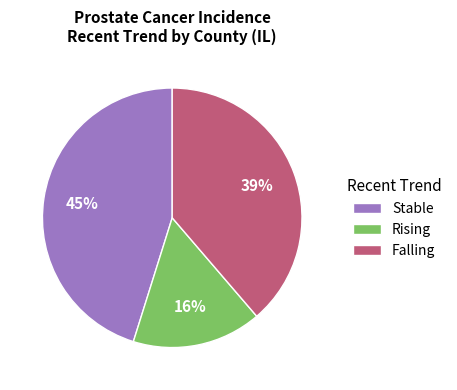

Is there a majority slice in this chart?

No